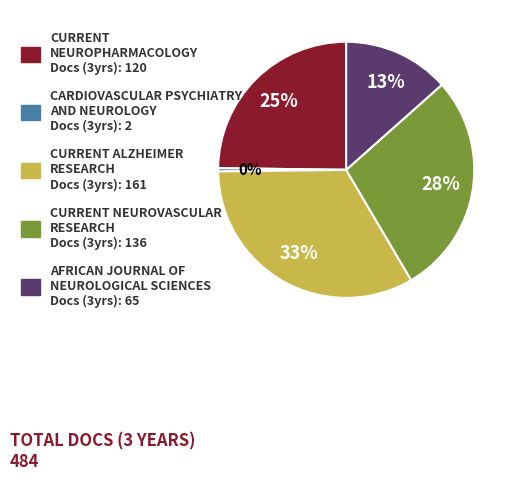

Does any single category account for the majority?

No